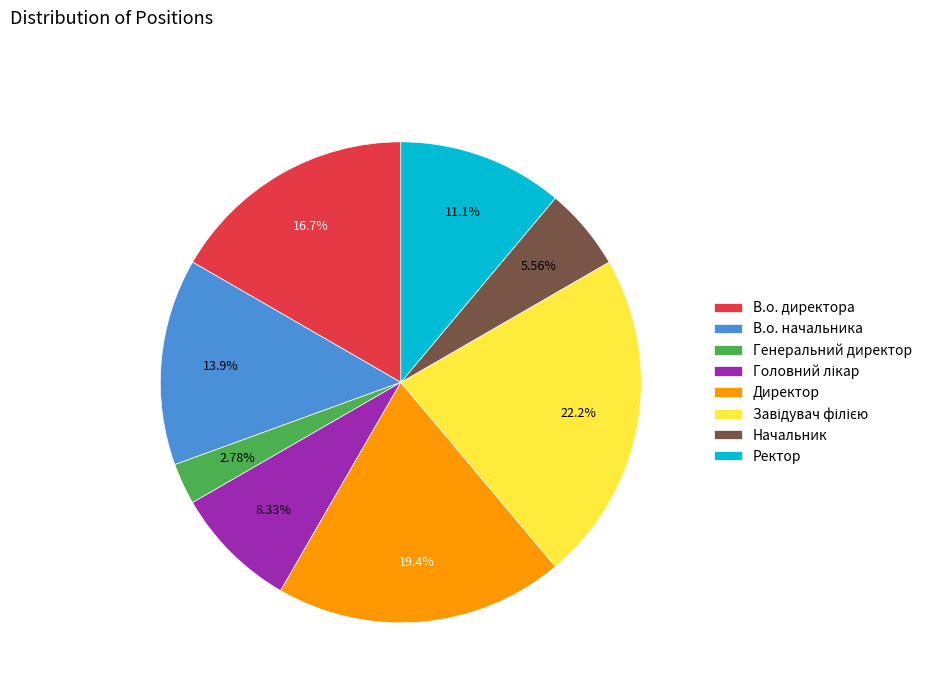

To the nearest percent, what portion does Ректор represent?

11%